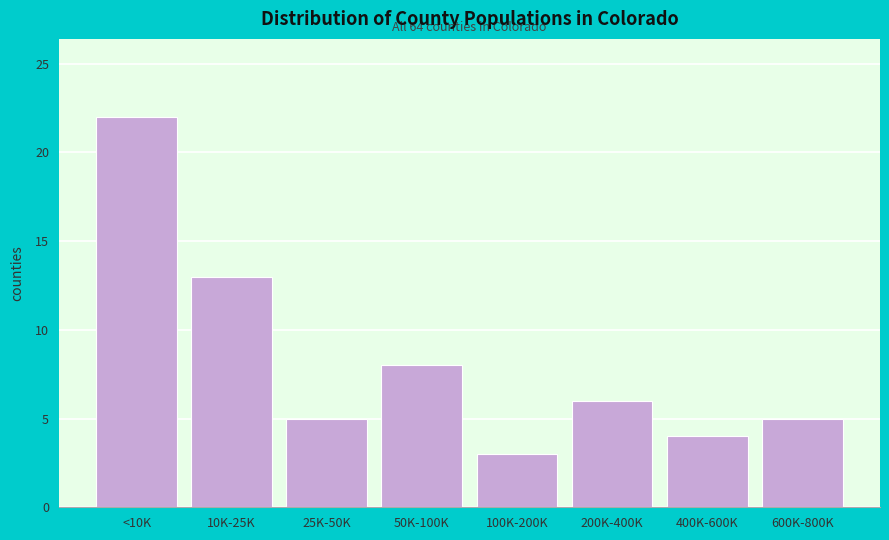

Reading left to right, extract all data points from this chart.

22	13	5	8	3	6	4	5